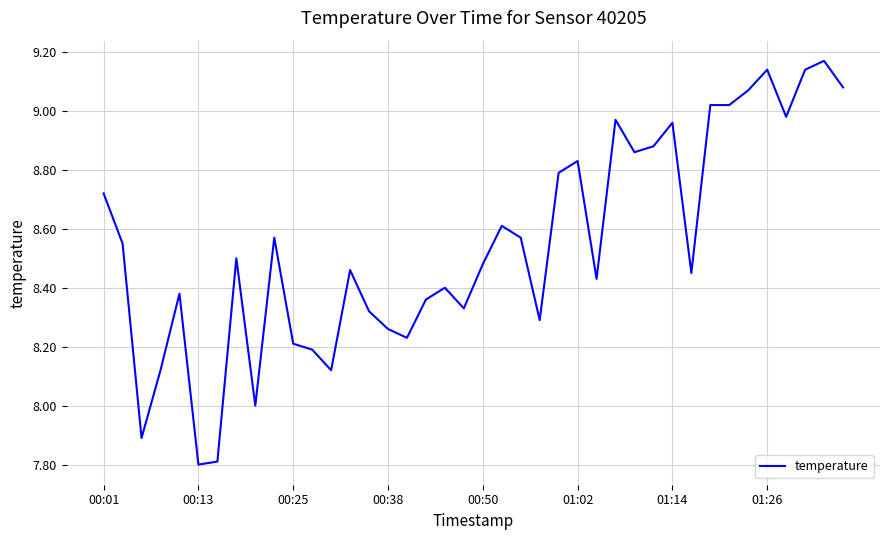

What is the difference between the maximum and minimum values?

1.4